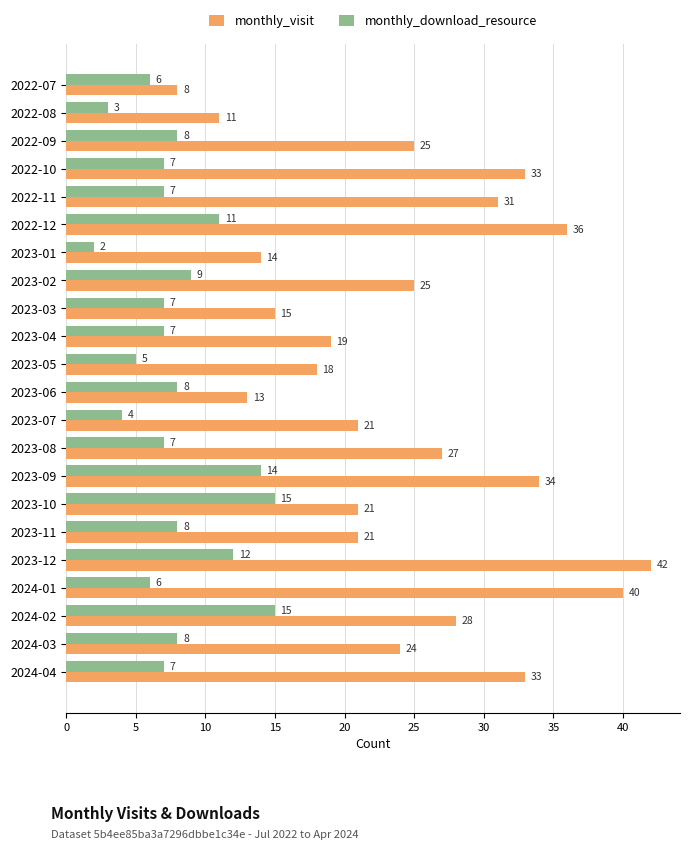

Is the value of monthly_visit at 2022-07 greater than the value of monthly_download_resource at 2023-12?

No